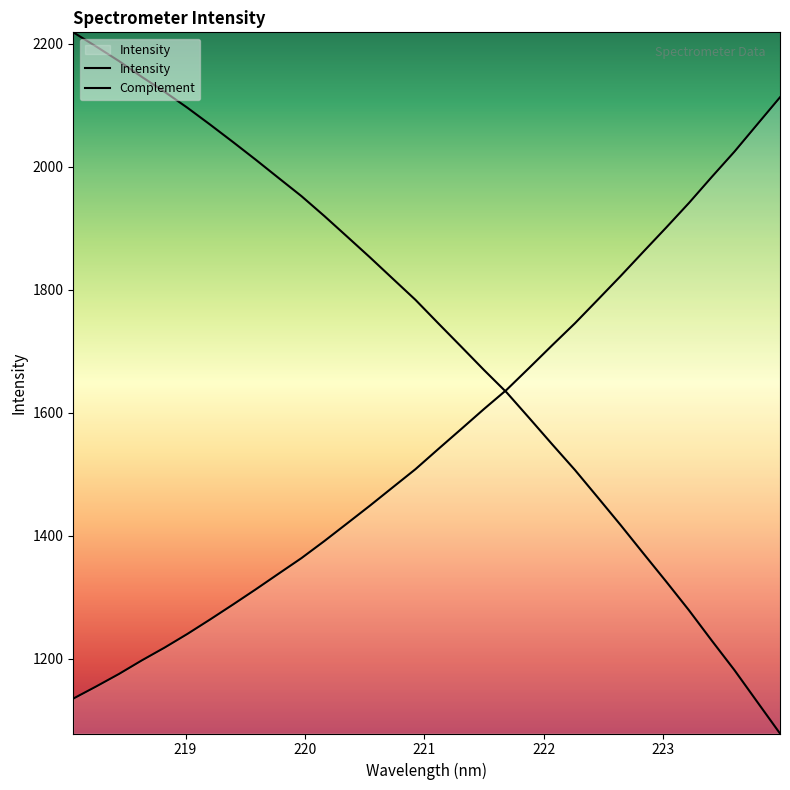

Does the chart have visible grid lines?

No